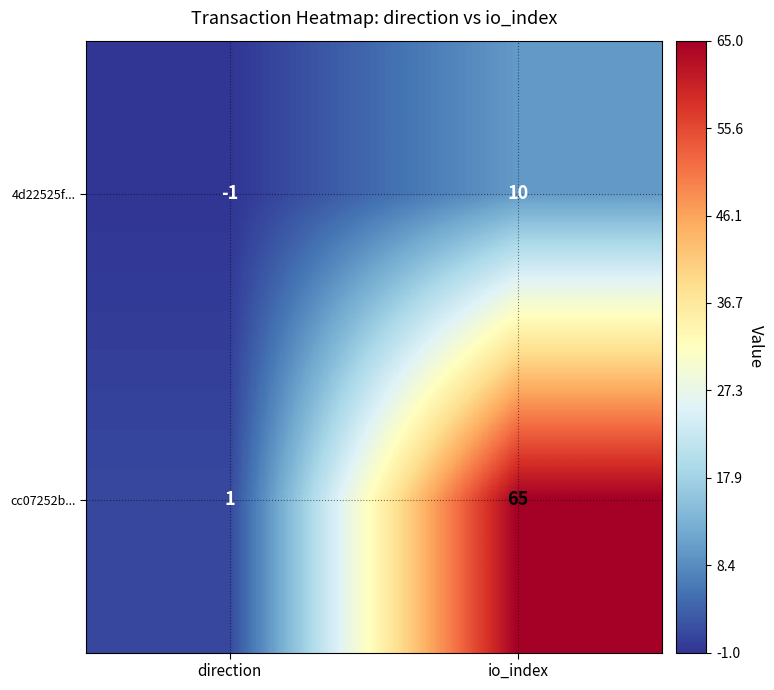

Which series changed the most between direction and io_index?

cc07252b...